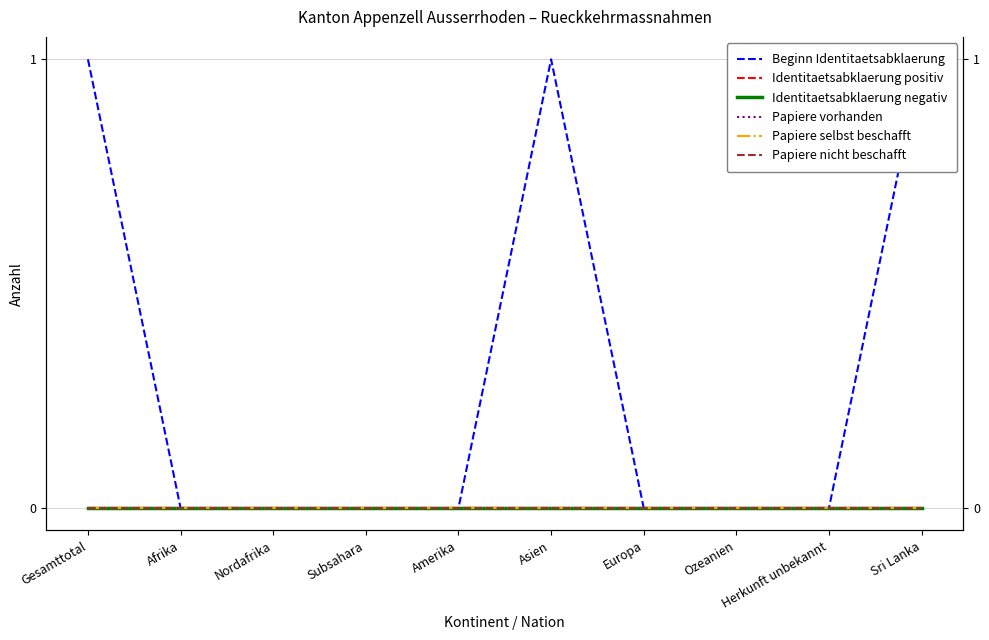

The Papiere vorhanden series shows 0 at Afrika. True or false?

True